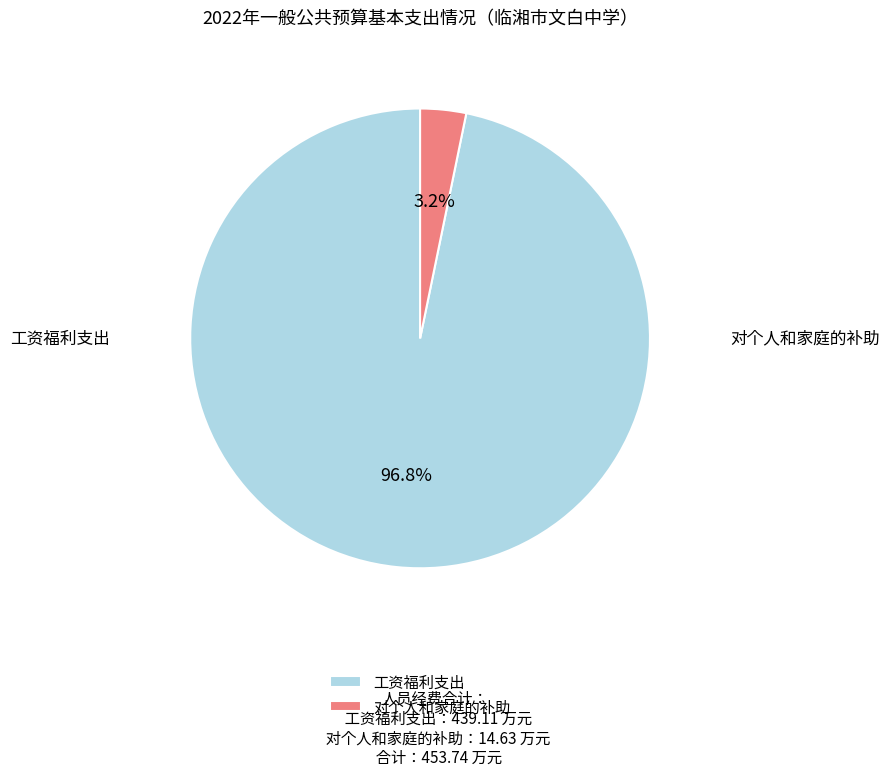

What percentage is the 对个人和家庭的补助 slice, to the nearest percent?

3%